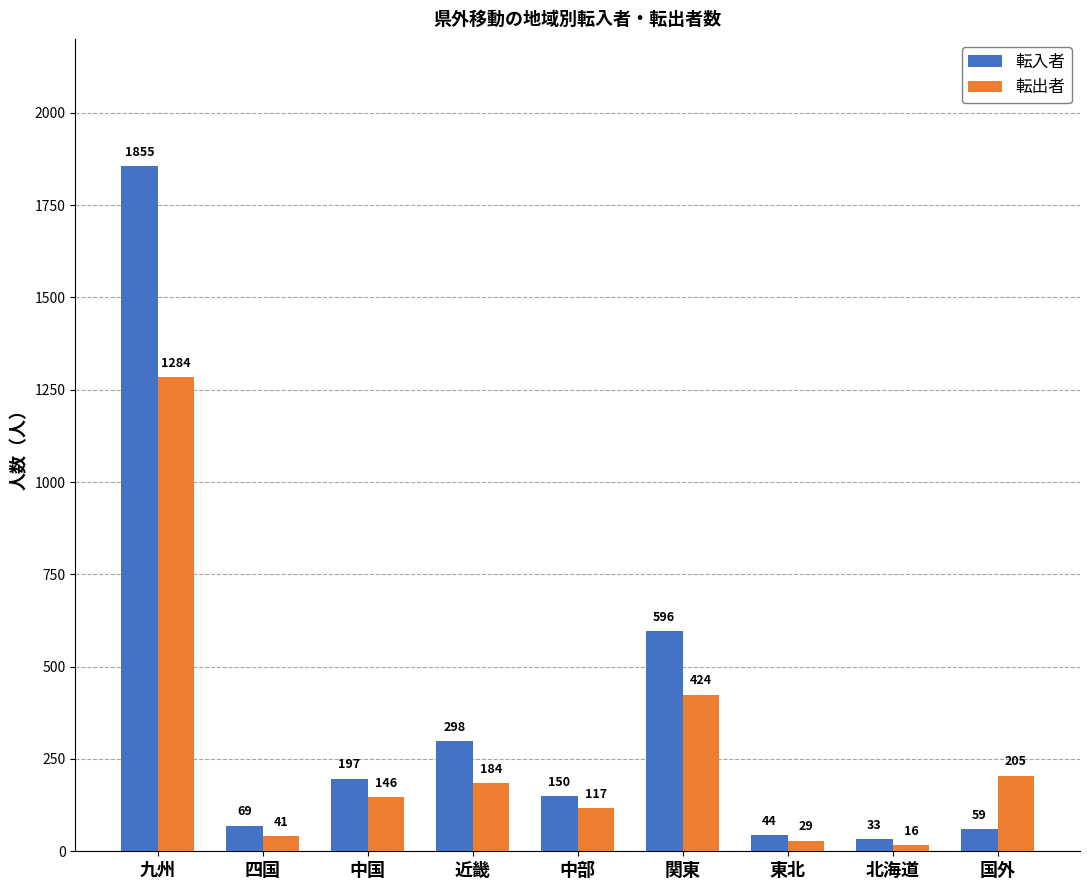

What is the value of the 転入者 bar at the 9th from the left?

59